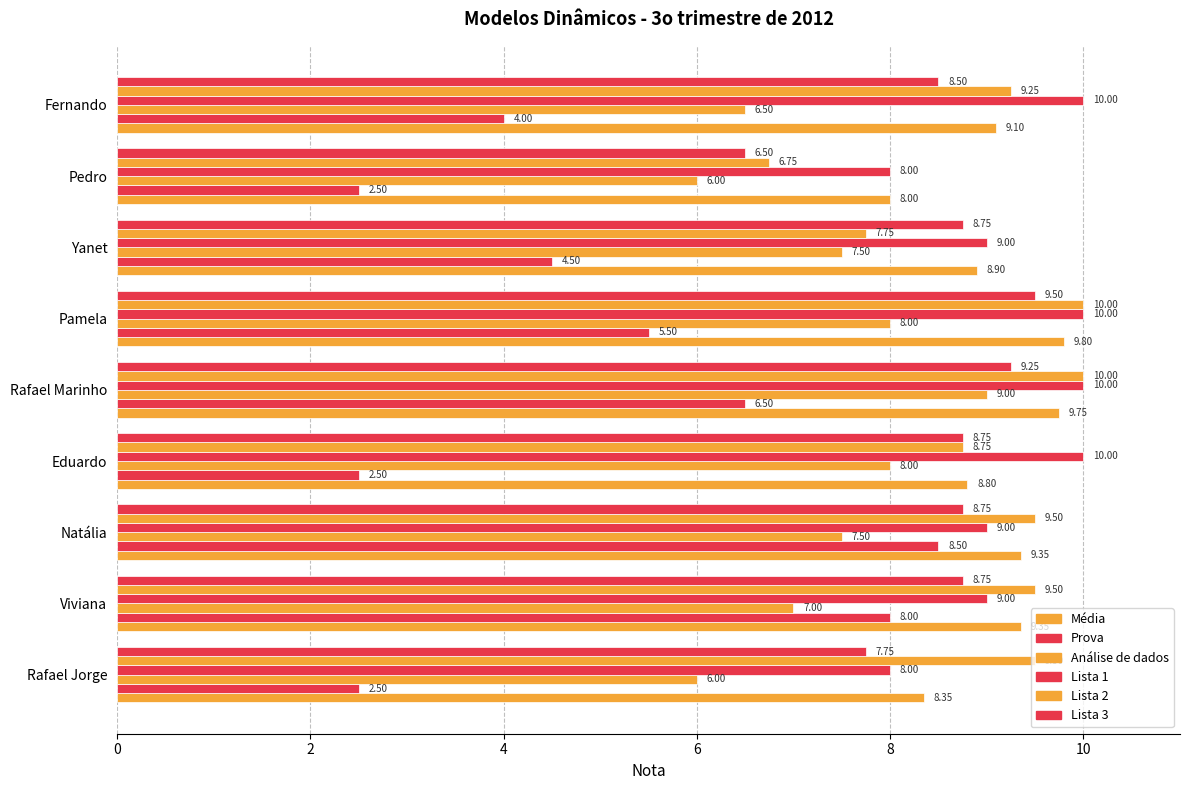

How many values in the Lista 3 series exceed 8?

7